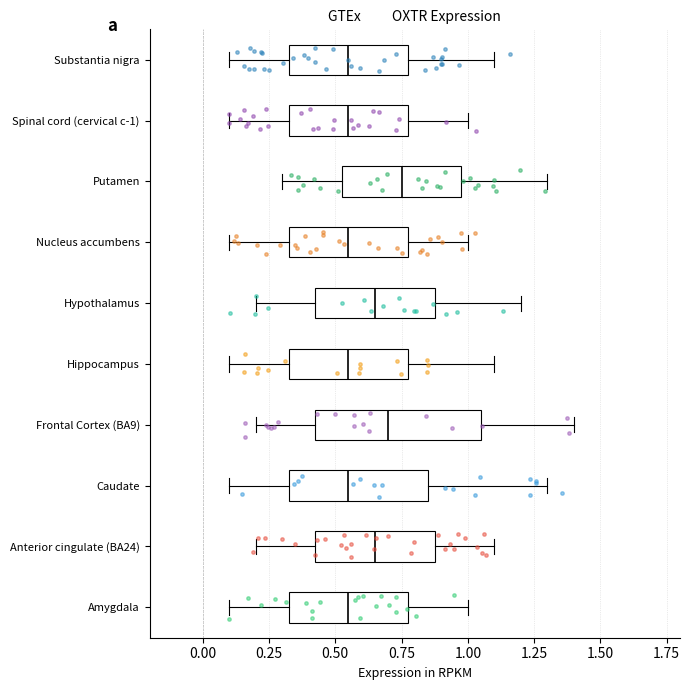

Which box has the furthest to the right median line?

Putamen